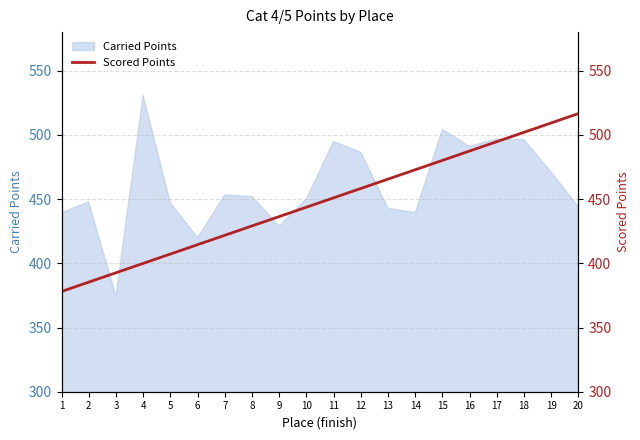

Is it true that Carried Points equals 200.0 at 13?

False